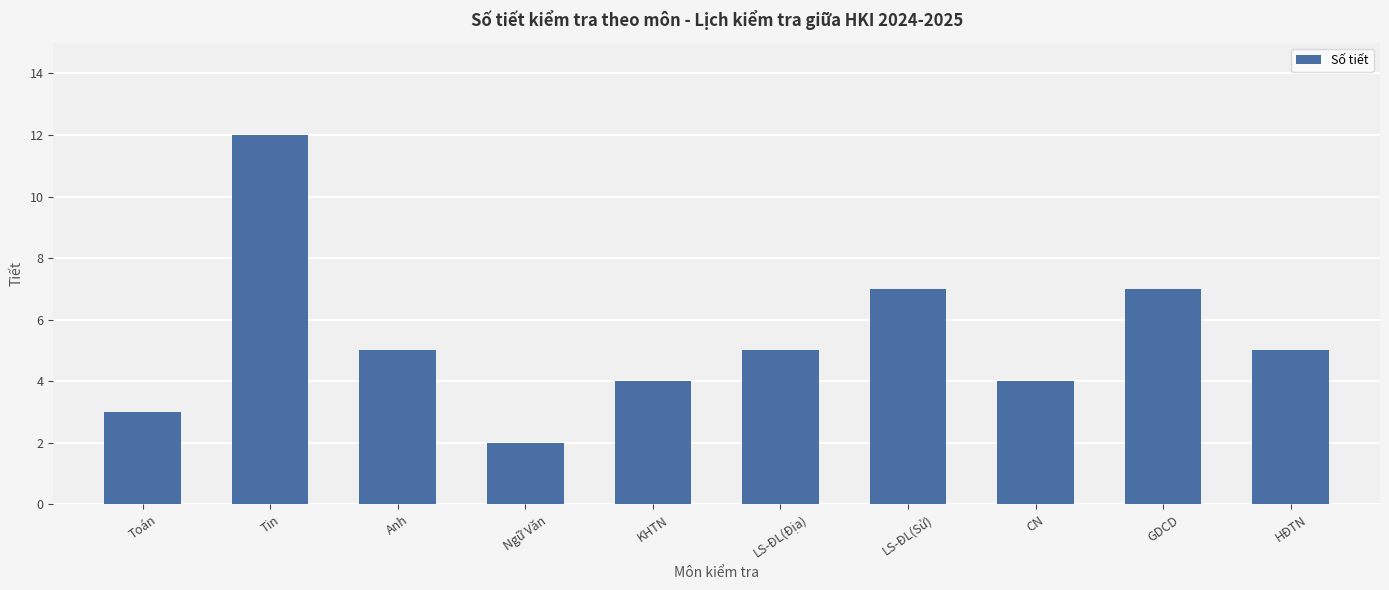

Reading left to right, transcribe all the data shown in this chart.

Toán=3	Tin=12	Anh=5	Ngữ Văn=2	KHTN=4	LS-ĐL(Địa)=5	LS-ĐL(Sử)=7	CN=4	GDCD=7	HĐTN=5